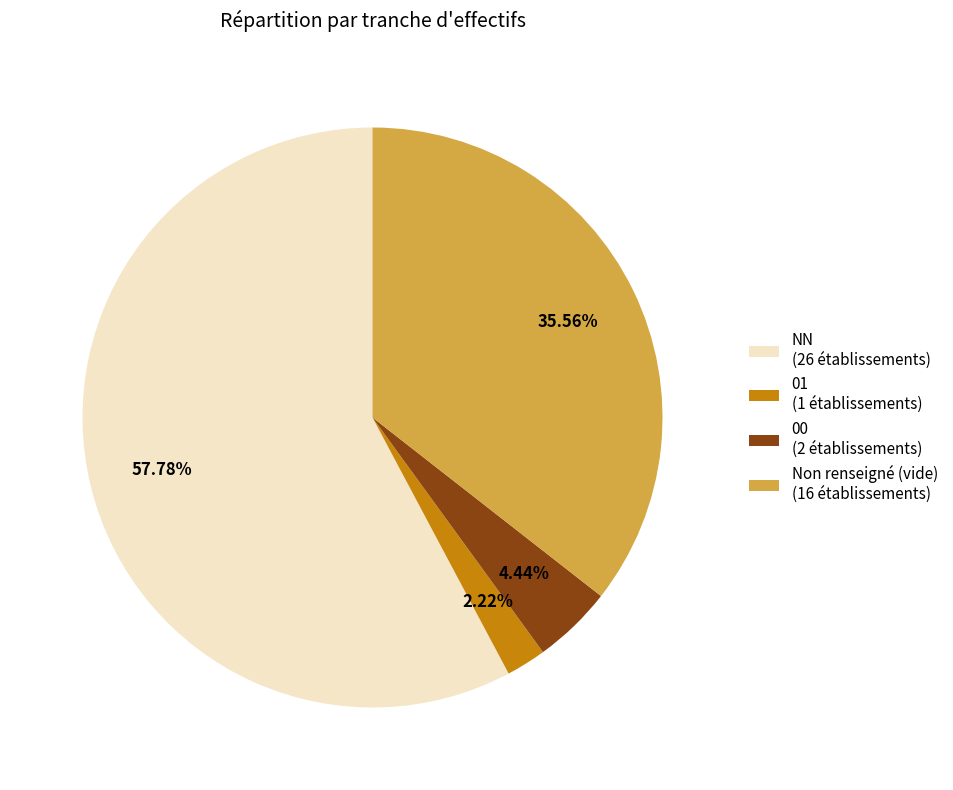

Which category has the biggest portion of the pie?

NN (26 établissements)